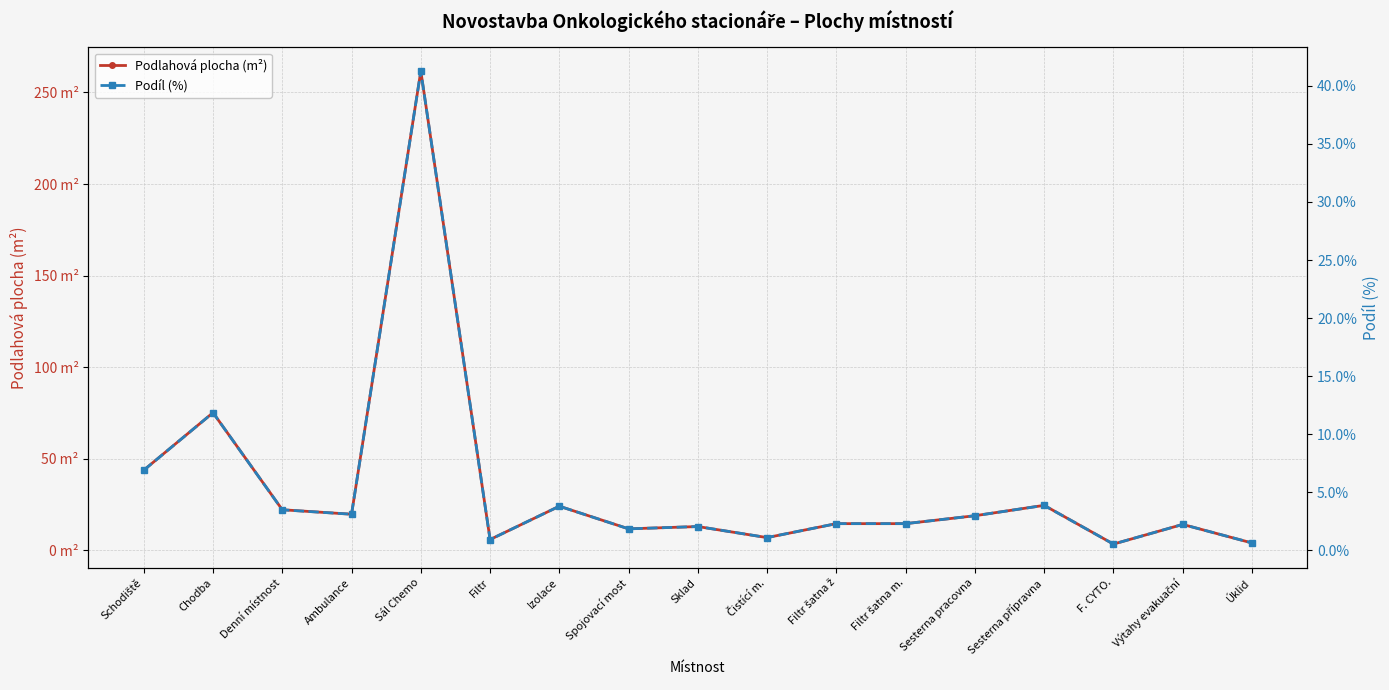

At which category is the sum across all series the highest?

Sál Chemo